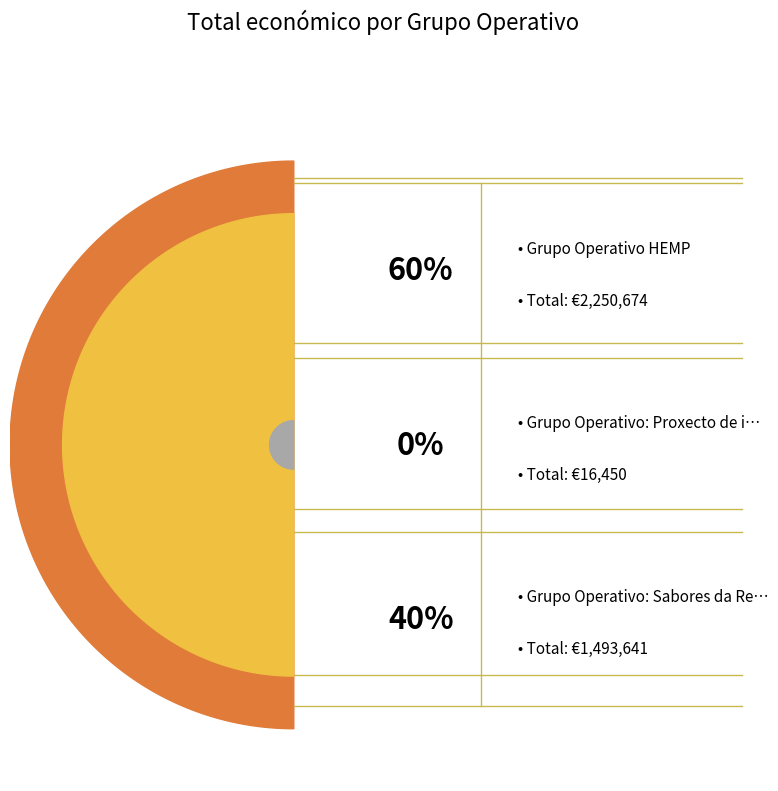

To the nearest percent, what portion does Grupo Operativo: Sabores da Rede Natura represent?

40%